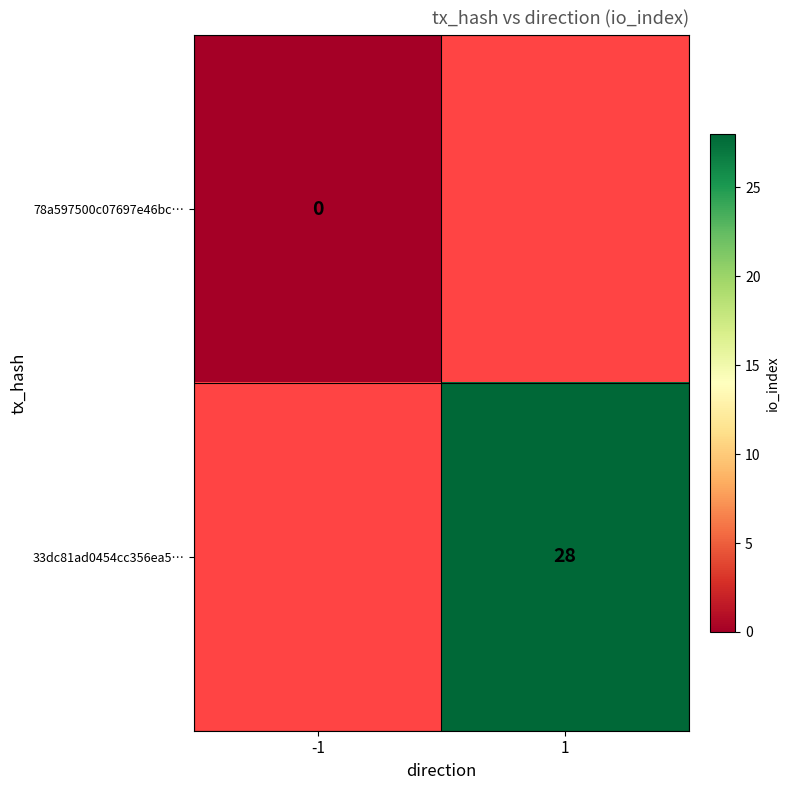

At how many categories does at least one series exceed 8?

1